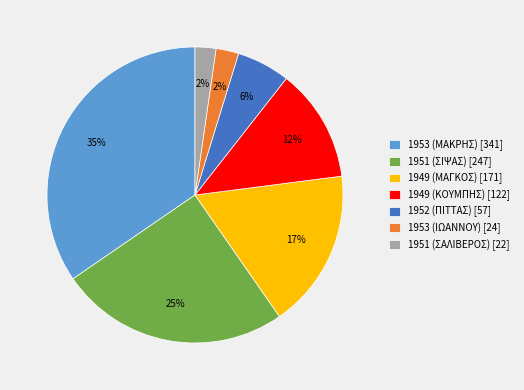

Which category has the biggest portion of the pie?

1953 (ΜΑΚΡΗΣ)